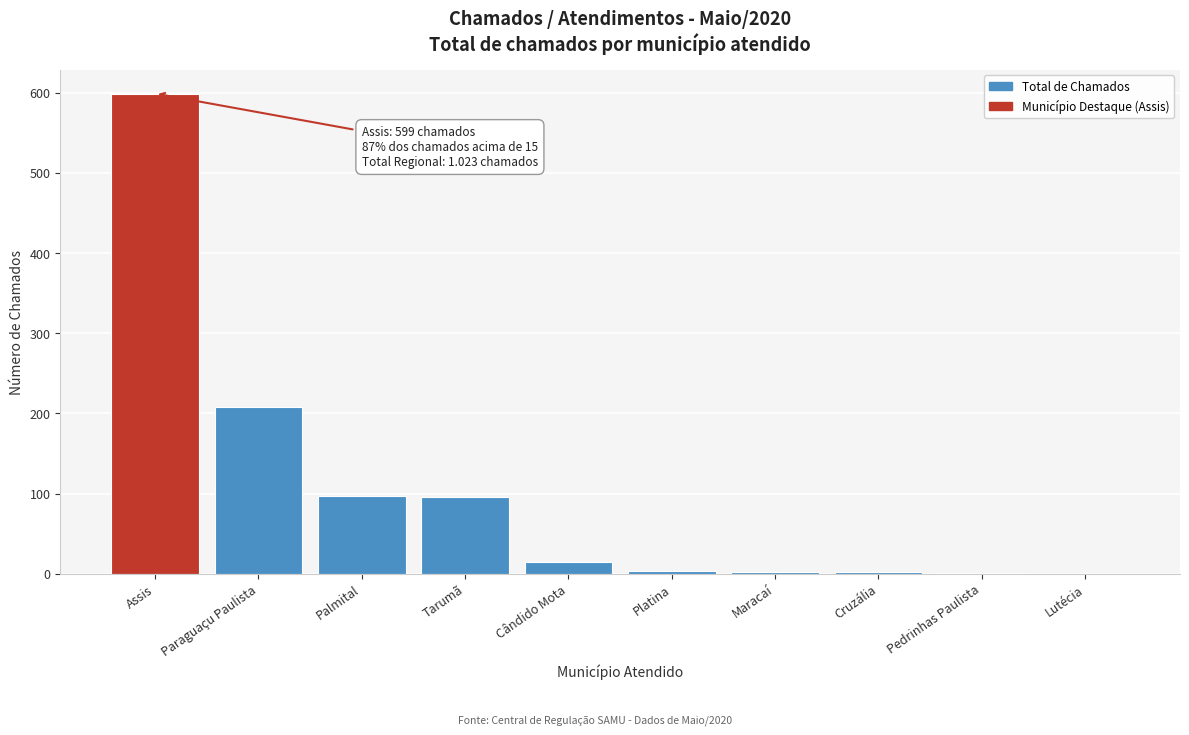

What is the sum of the values at Lutécia and Palmital?

97